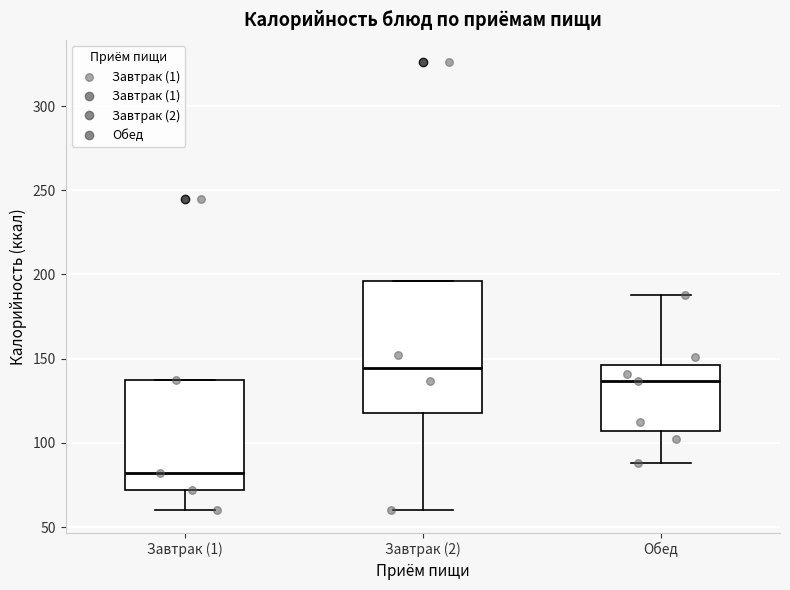

Which box has the highest median line?

Завтрак (2)